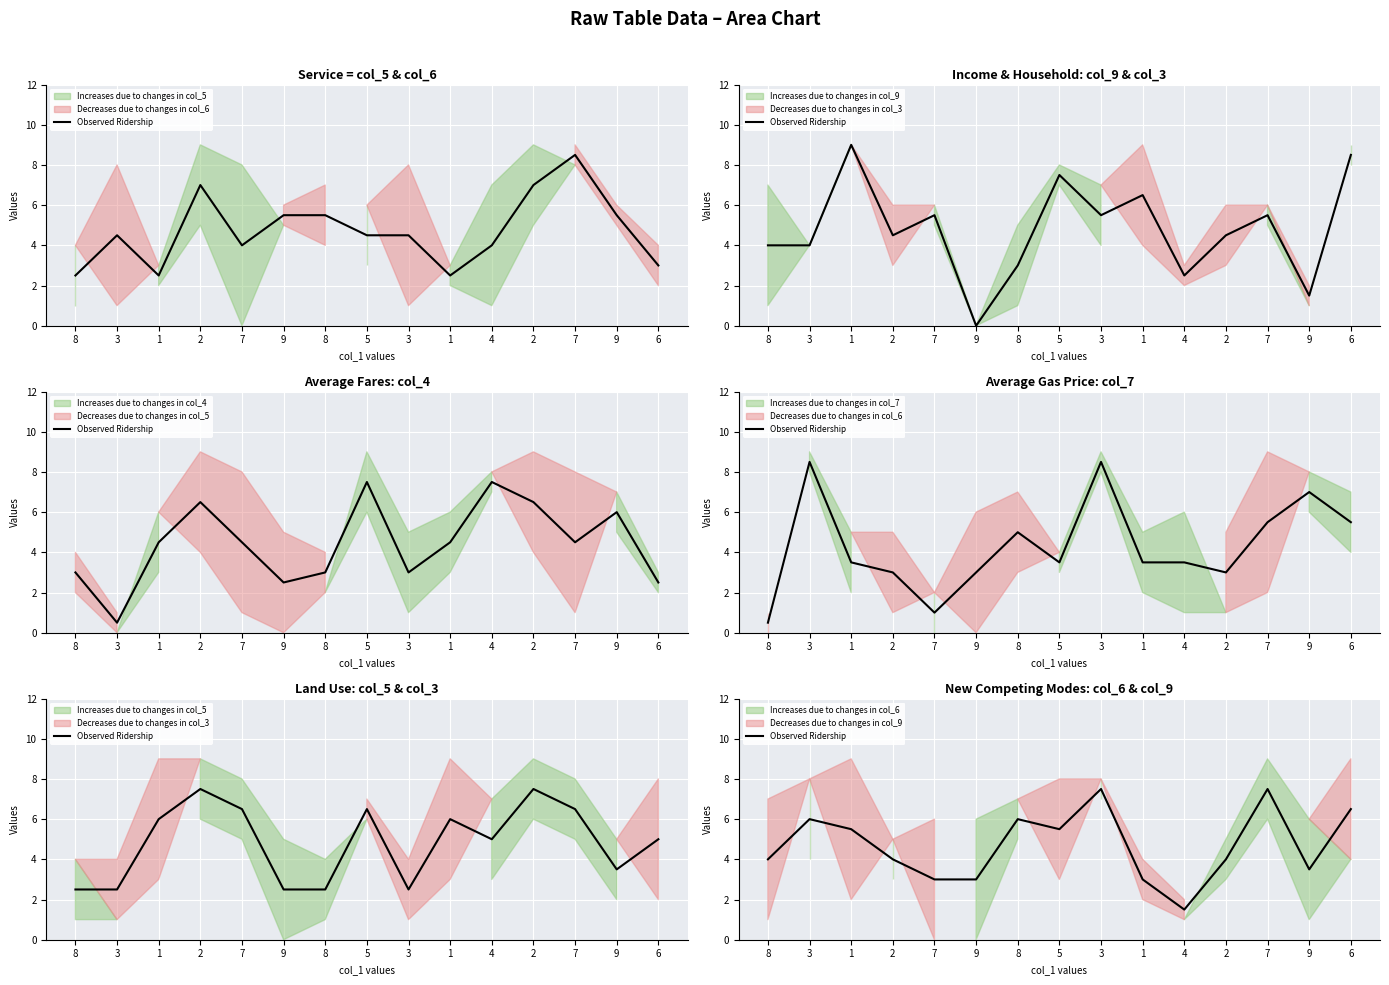

Which has a higher value, 7 or 5?

7